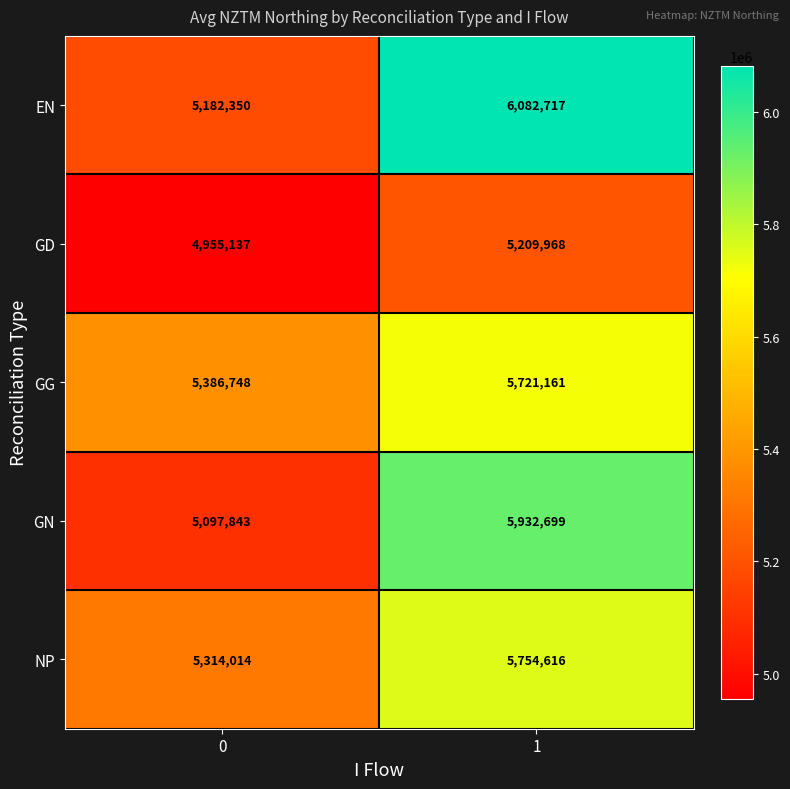

What value does the EN series have at 1?

6082717